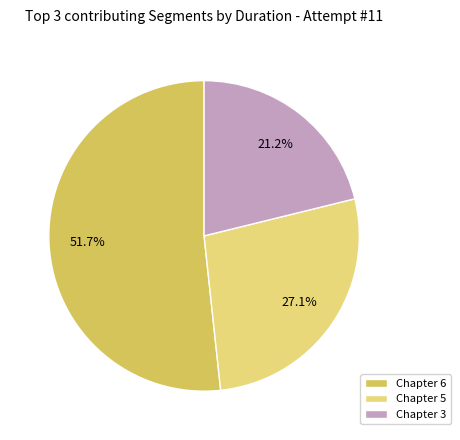

Does any single category account for the majority?

Yes